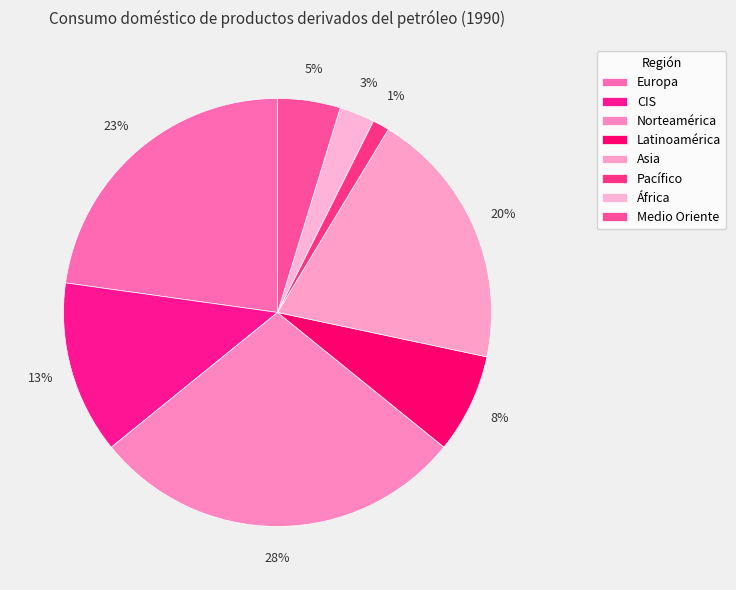

Do CIS and Norteamérica together represent more than half of the pie?

No